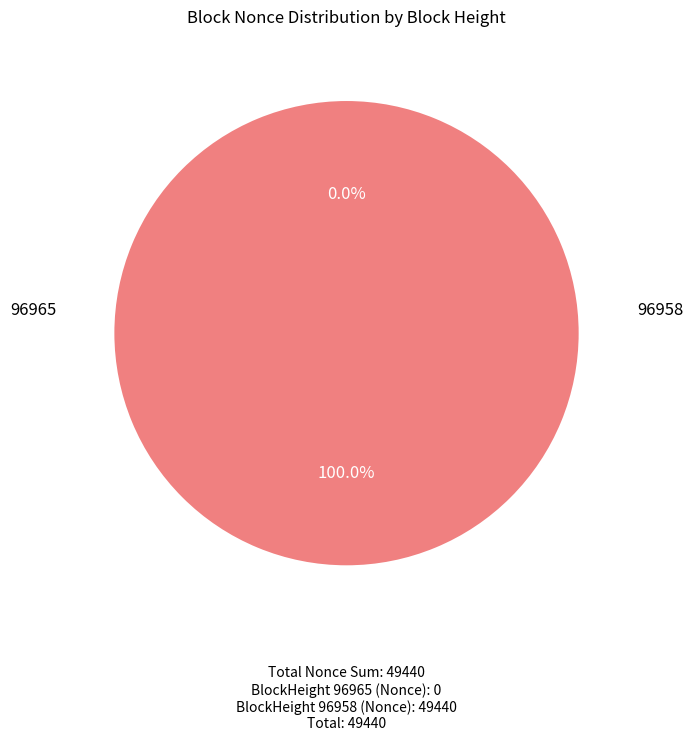

Which slice is the largest?

96958